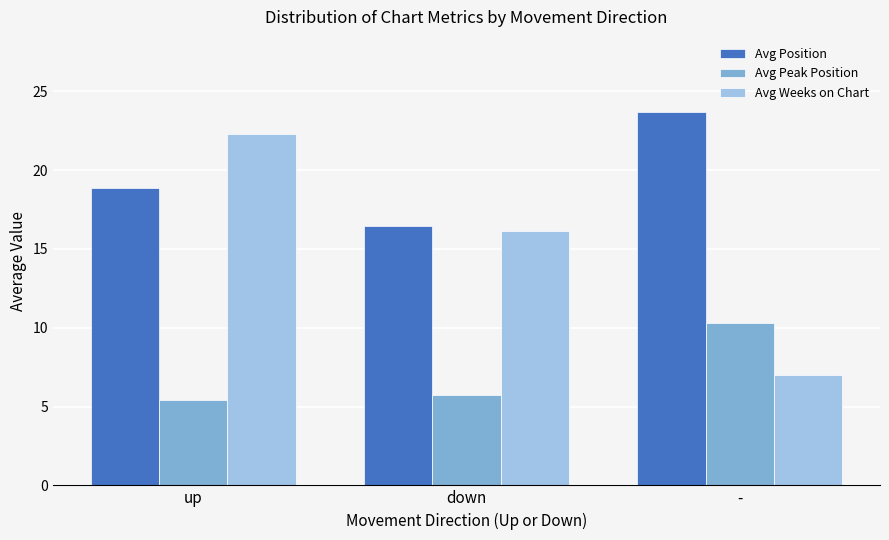

Count the number of categories in the chart.

3